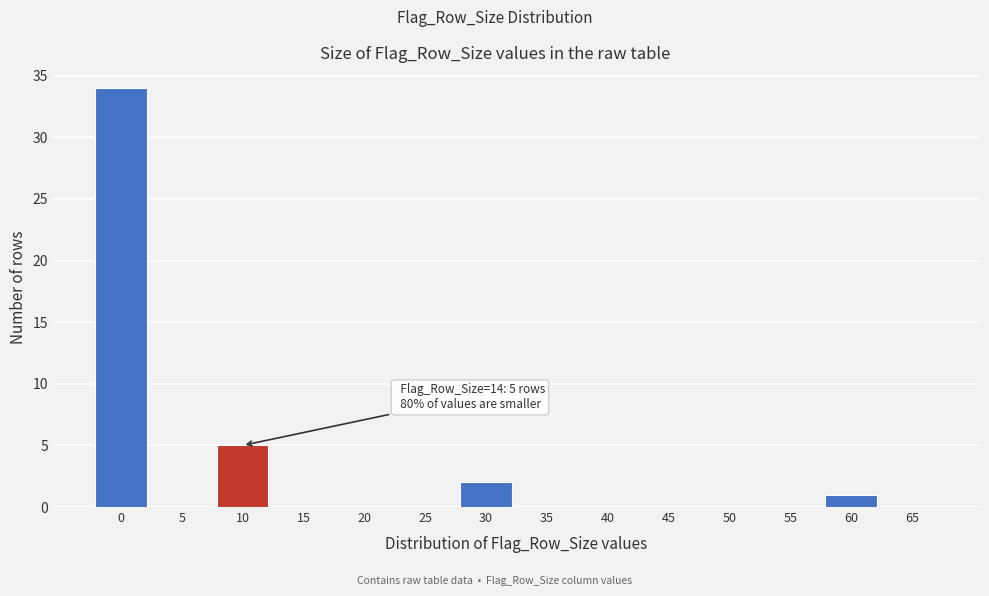

Reading right to left, transcribe all the data shown in this chart.

65=0	60=1	55=0	50=0	45=0	40=0	35=0	30=2	25=0	20=0	15=0	10=5	5=0	0=34